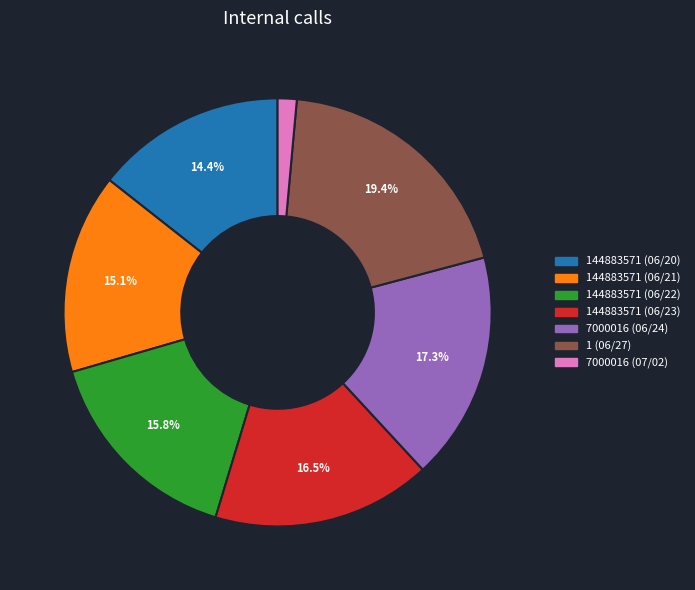

How many segments does this pie chart have?

7